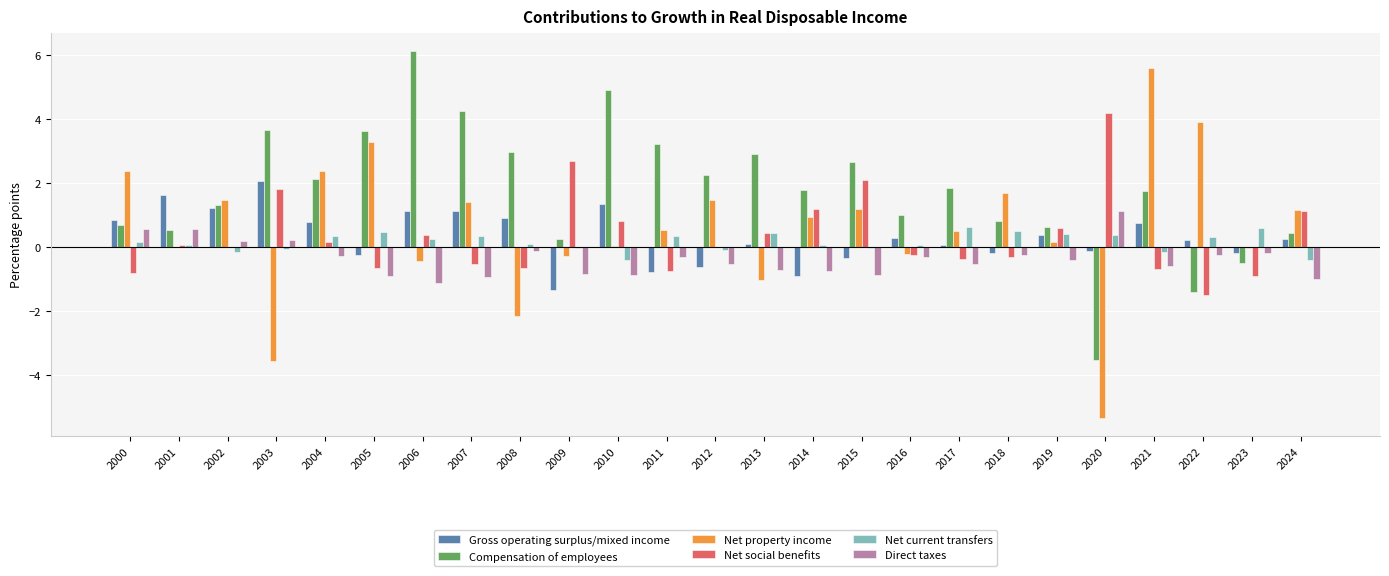

What is the sum of all Net social benefits values?

7.8